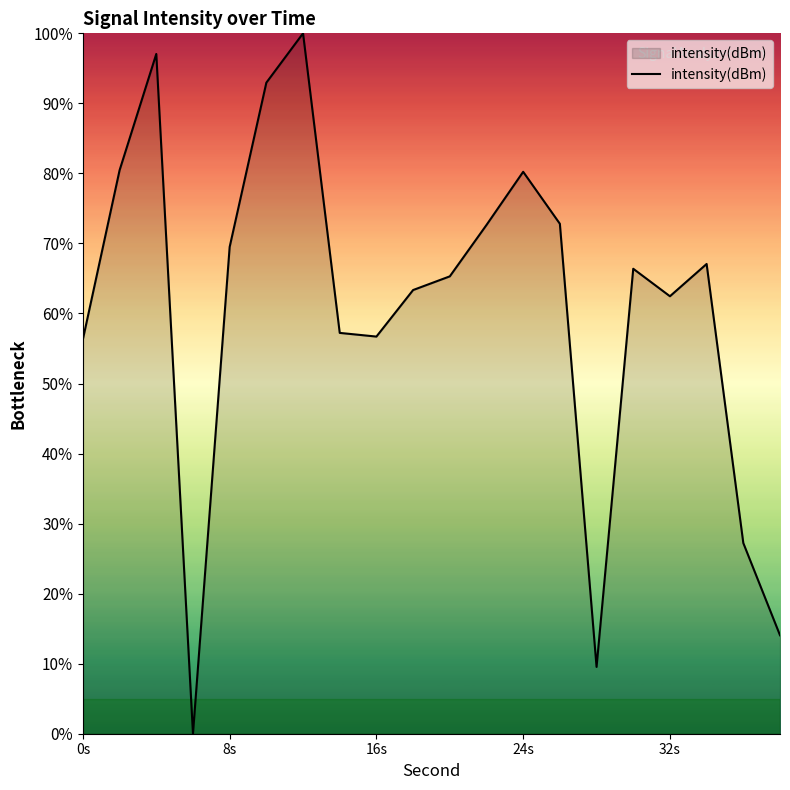

What is the maximum value shown in the chart?

100.0